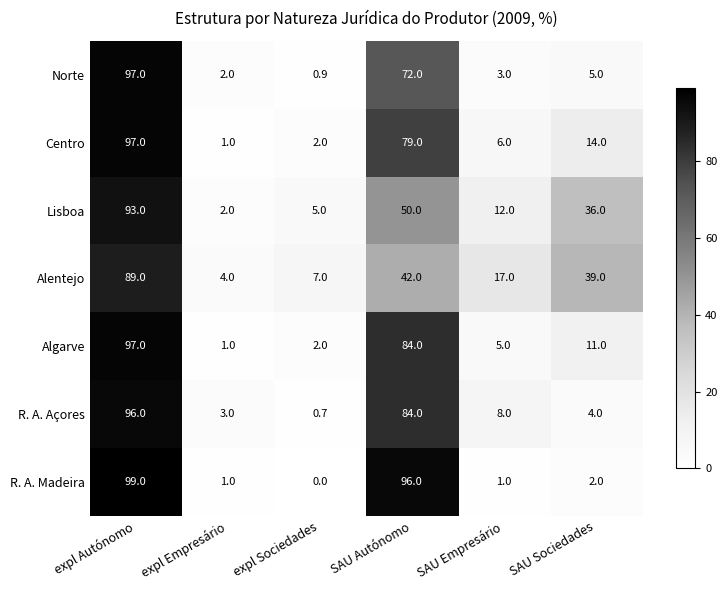

Is it true that R. A. Madeira equals 0.3 at SAU Empresário?

False